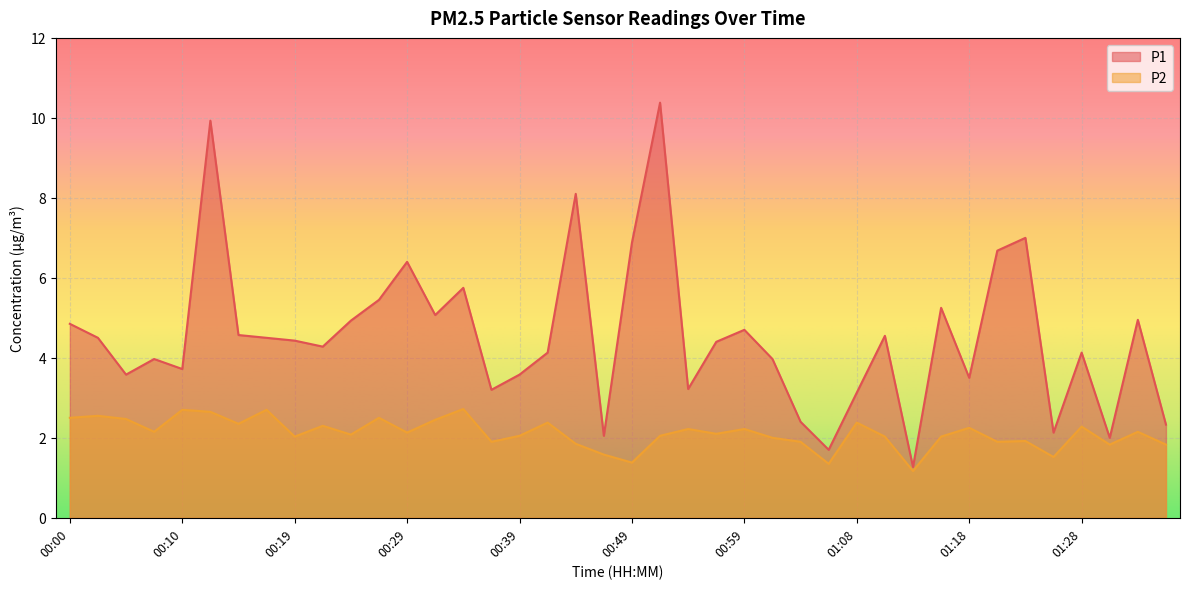

How many lines are shown in the chart?

2